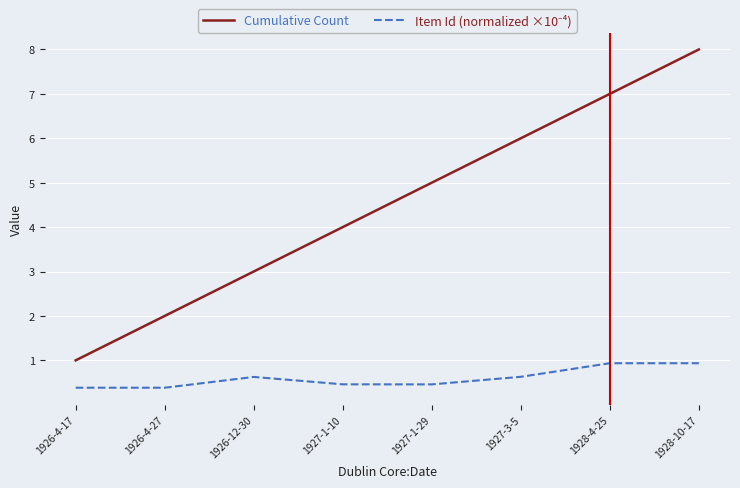

What is the difference between the maximum and minimum values in the Cumulative Count series?

7.0